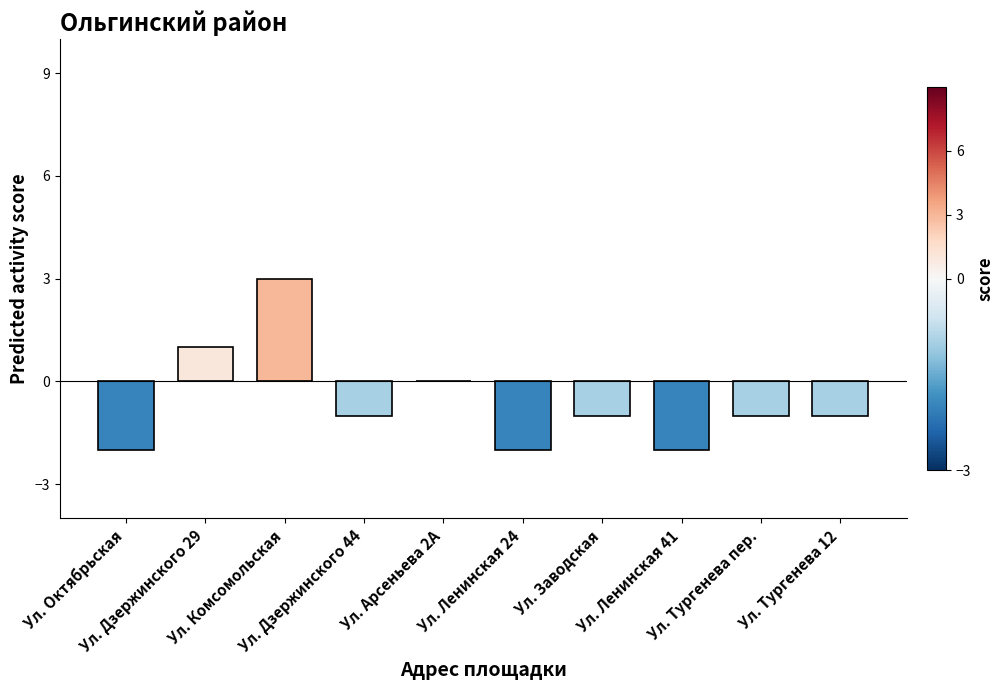

What is the greatest value displayed?

3